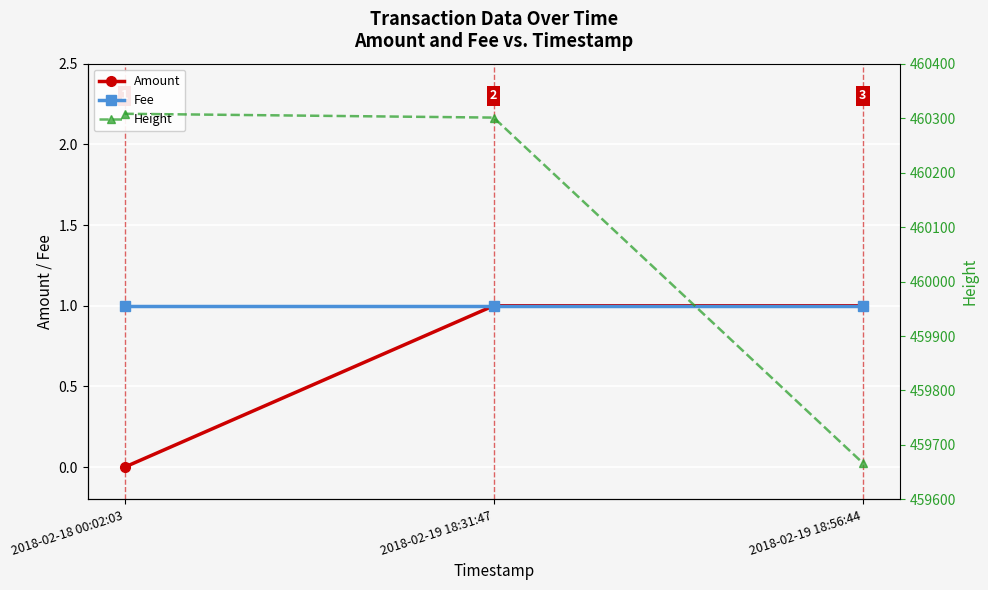

What is the sum of the Fee values at 2018-02-19 18:31:47 and 2018-02-19 18:56:44?

2